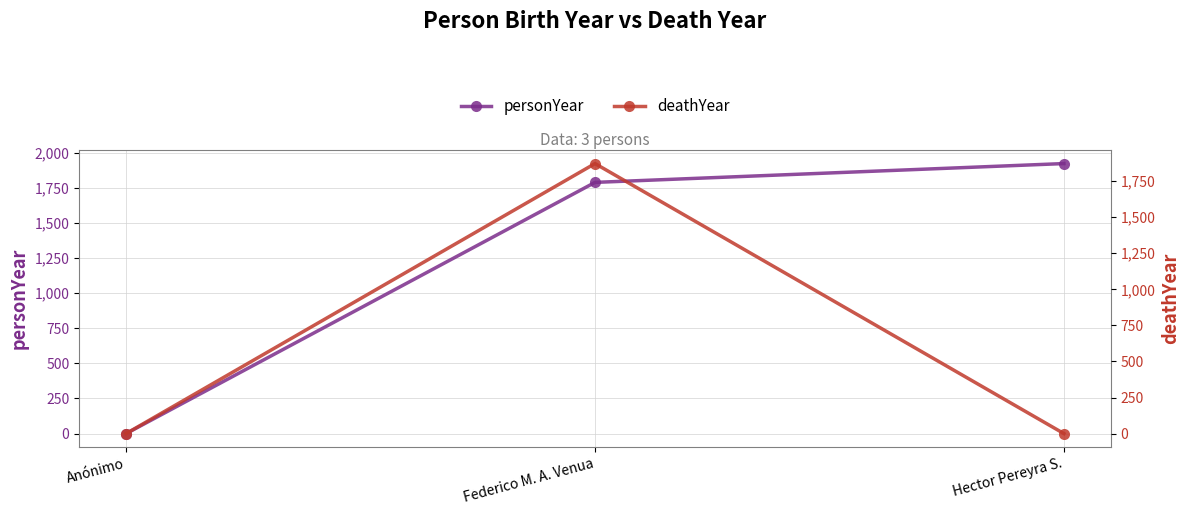

What is the difference between the deathYear values at Hector Pereyra S. and Federico M. A. Venua?

1872